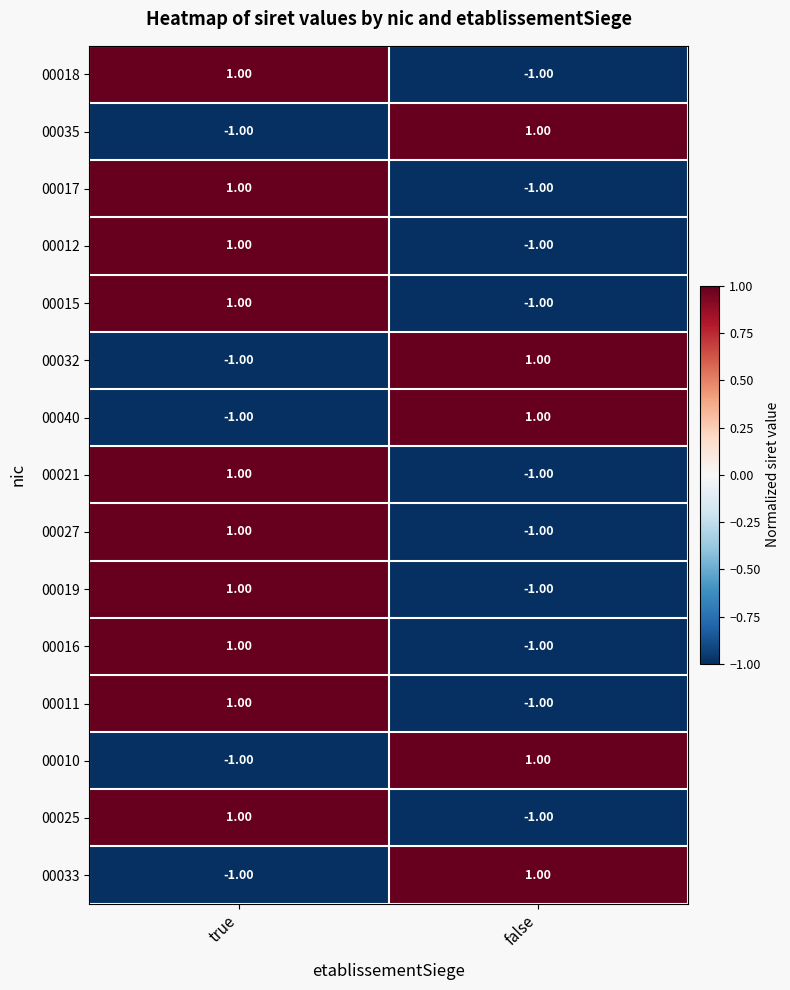

List the labels in order of 00017 value, smallest first.

false, true